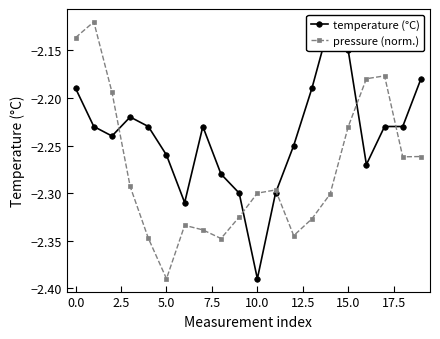

At which category does pressure (norm.) reach its first local valley?

5.0